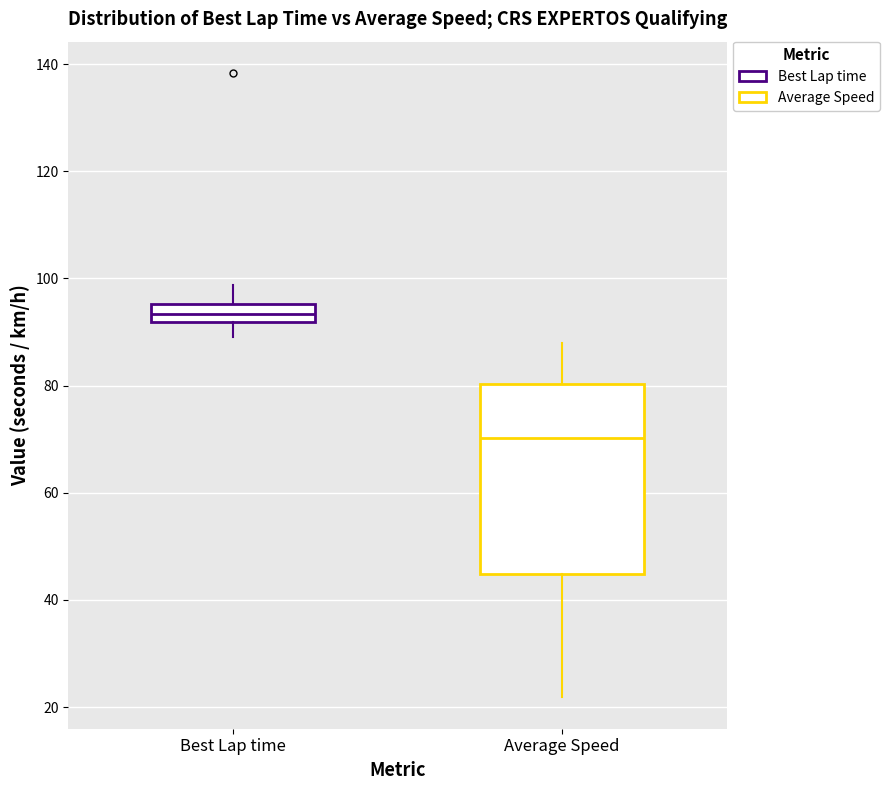

Where does the upper whisker of the box for Average Speed end on the y-axis? The values are not printed on the chart, so give them approximately, as read against the axis.

88